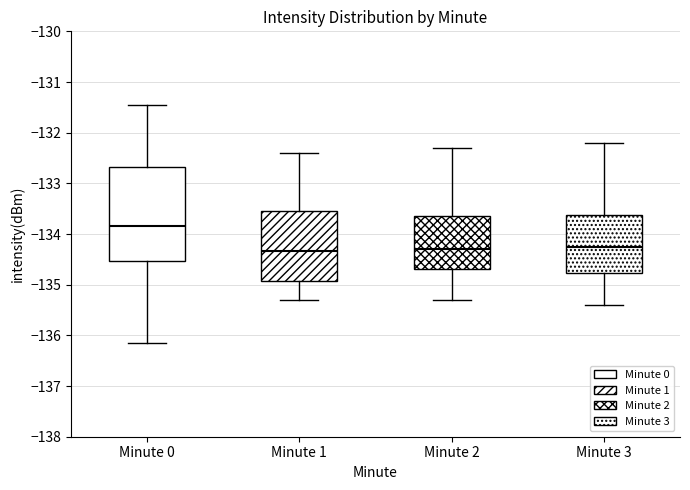

Comparing the boxes themselves (not the whiskers), which one is the tallest?

Minute 0